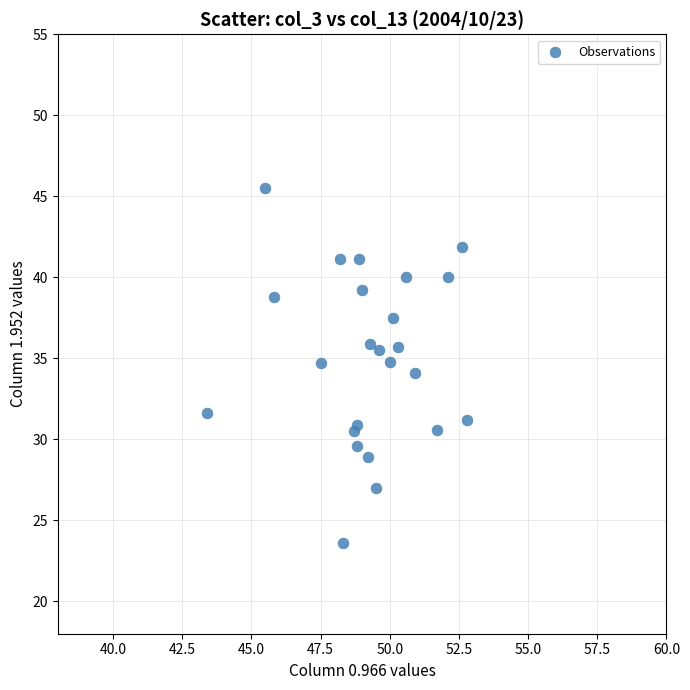

What is the range of Y values (max minus min)?

21.9